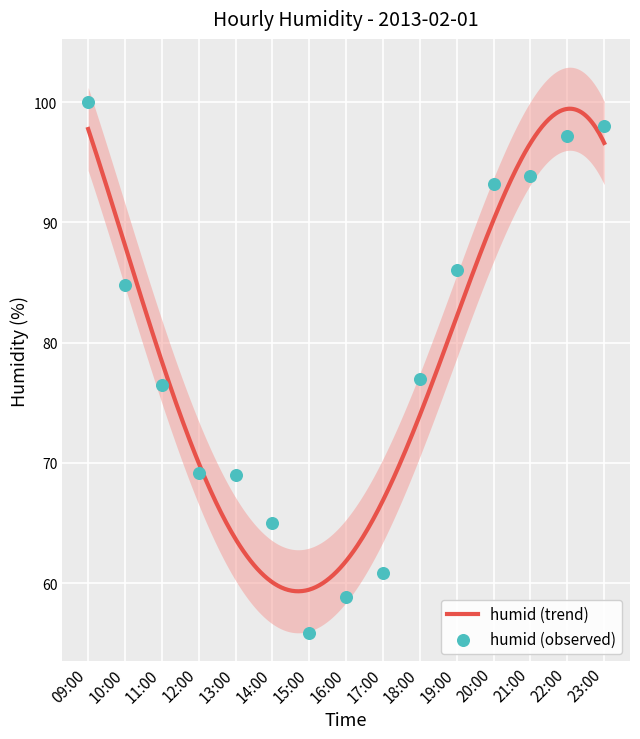

What is the change in value from 12:00 to 23:00?

+28.8